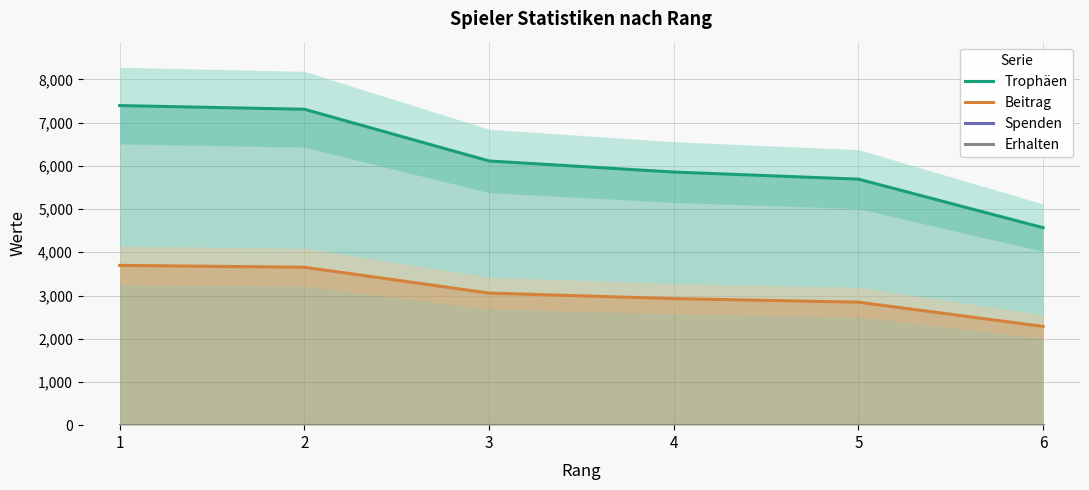

True or false: Trophäen and Beitrag cross at least once.

False